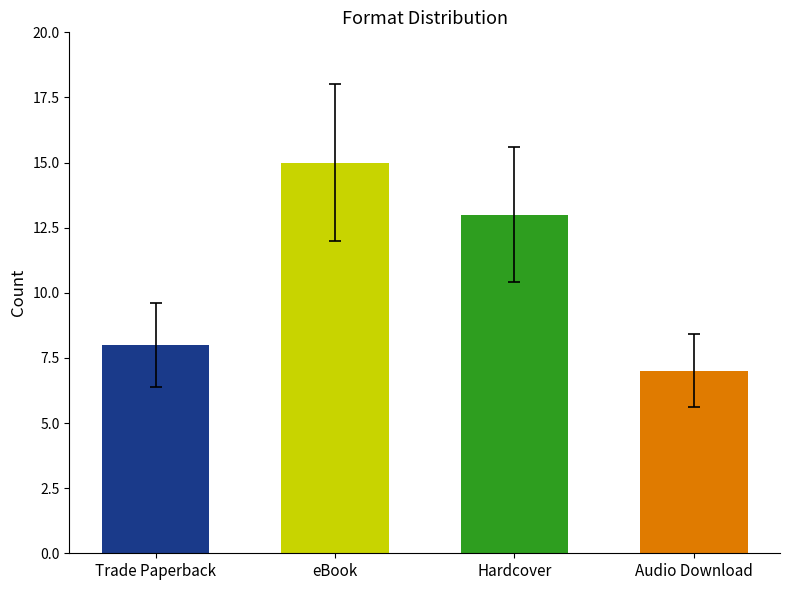

How many bars are there in total?

4